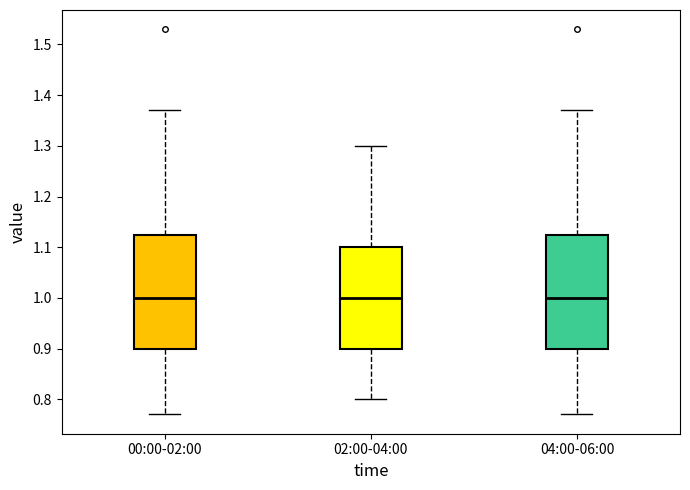

Reading left to right, read every box against the y-axis: the position of its median line, the range the box covers, and the ends of its whiskers. The values are not printed on the chart, so give them approximately, as read against the axis.

00:00-02:00: median 1.00, box 0.90 to 1.13, whiskers 0.77 to 1.37
02:00-04:00: median 1.00, box 0.90 to 1.10, whiskers 0.80 to 1.30
04:00-06:00: median 1.00, box 0.90 to 1.13, whiskers 0.77 to 1.37